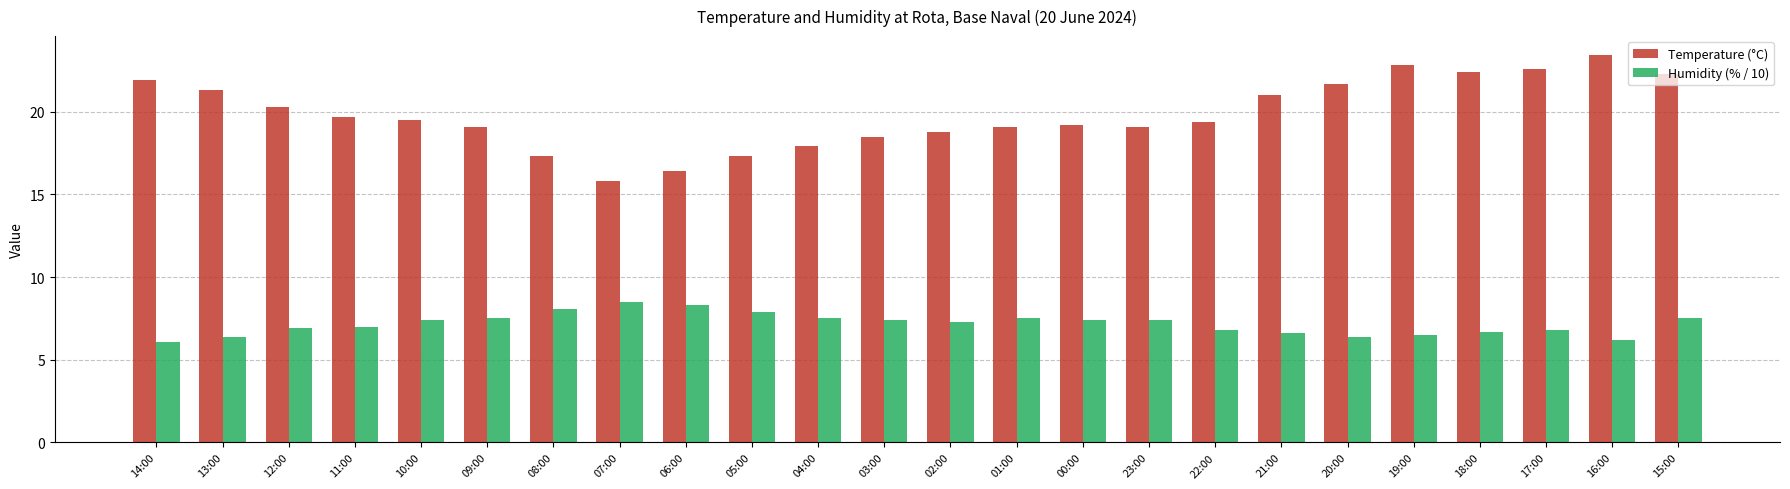

What is the maximum value for Temperature (°C)?

23.4